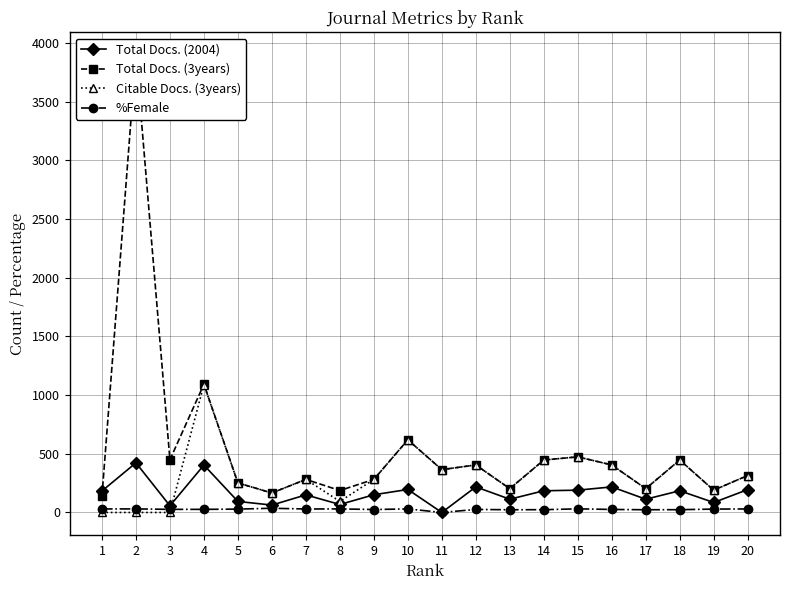

Is the value of %Female at 12 greater than the value of Citable Docs. (3years) at 11?

No